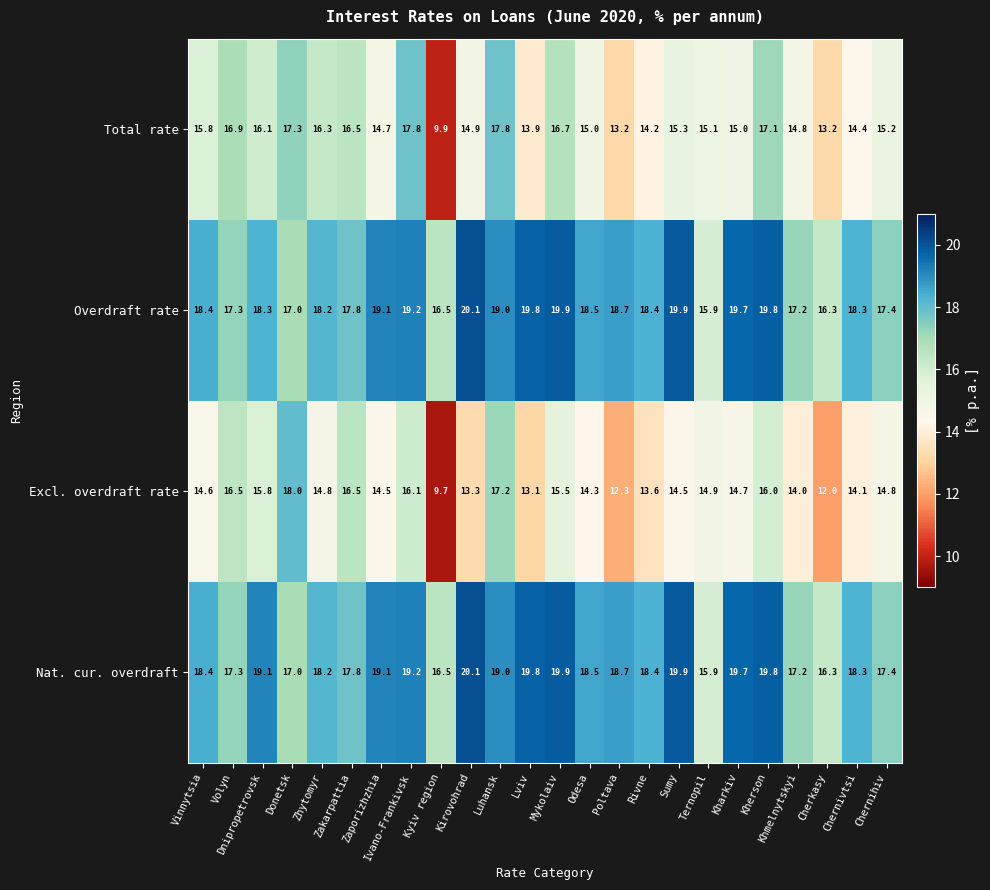

How many values in the Overdraft rate series exceed 18?

16